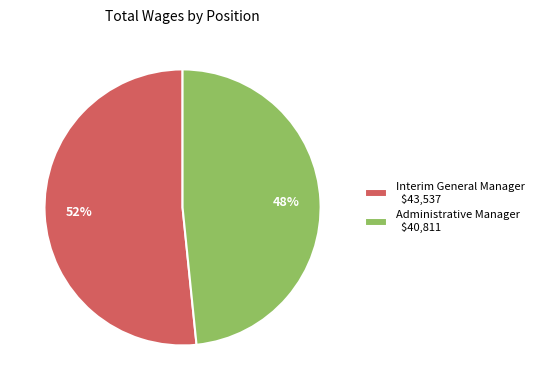

What is the ratio of the value at Interim General Manager to the value at Administrative Manager?

1.1